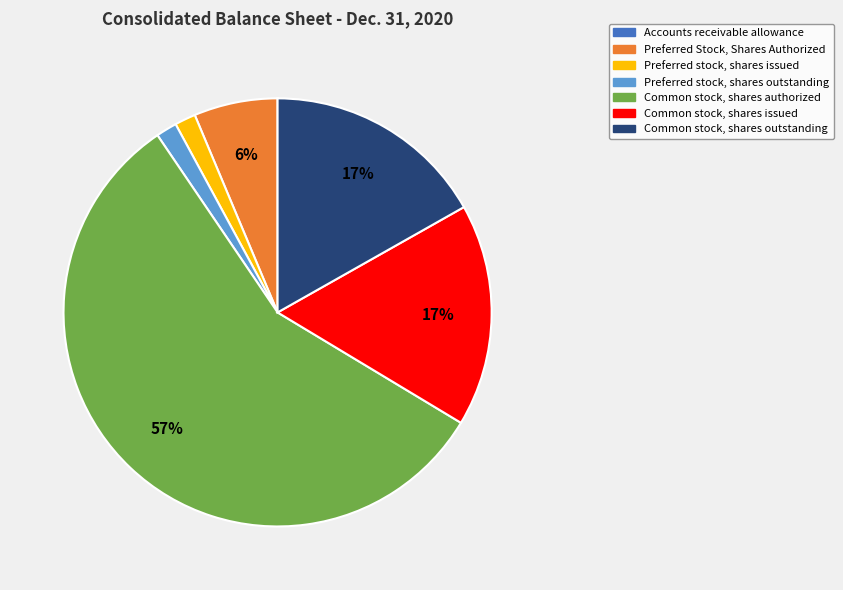

To the nearest percent, what is the average slice percentage?

14%